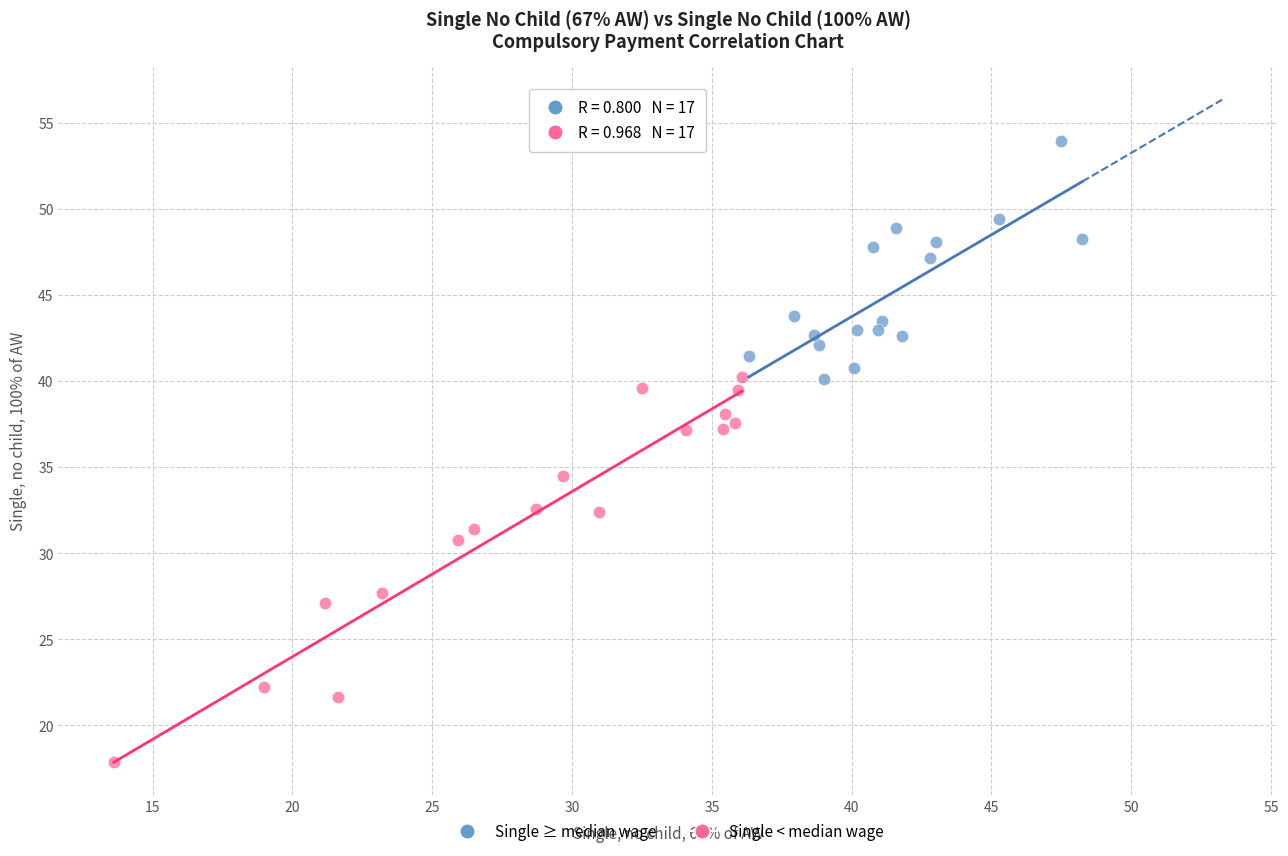

Which series reaches the minimum Y coordinate?

Single < median wage